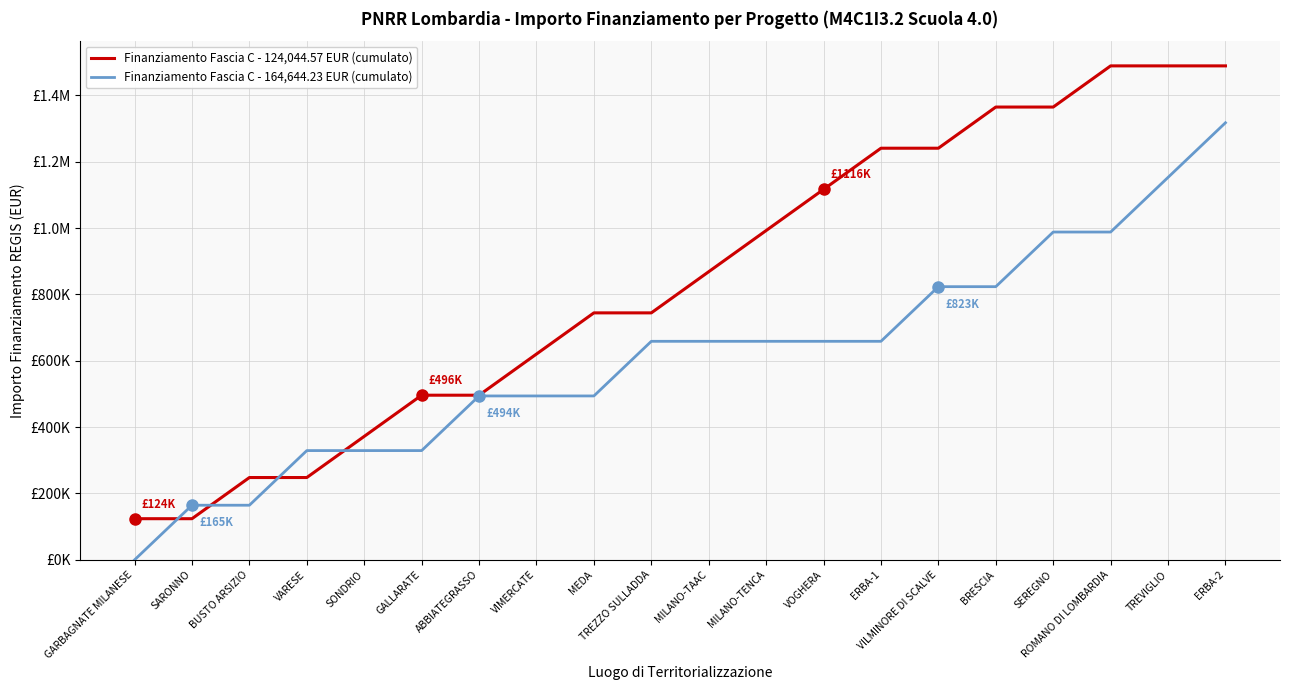

Reading left to right, list all the values displayed in this chart.

Finanziamento Fascia C - 124,044.57 EUR (cumulato): GARBAGNATE MILANESE=124044.6	SARONNO=124044.6	BUSTO ARSIZIO=248089.1	VARESE=248089.1	SONDRIO=372133.7	GALLARATE=496178.3	ABBIATEGRASSO=496178.3	VIMERCATE=620222.9	MEDA=744267.4	TREZZO SULLADDA=744267.4	MILANO-TAAC=868312.0	MILANO-TENCA=992356.6	VOGHERA=1116401.1	ERBA-1=1240445.7	VILMINORE DI SCALVE=1240445.7	BRESCIA=1364490.3	SEREGNO=1364490.3	ROMANO DI LOMBARDIA=1488534.8	TREVIGLIO=1488534.8	ERBA-2=1488534.8
Finanziamento Fascia C - 164,644.23 EUR (cumulato): GARBAGNATE MILANESE=0.0	SARONNO=164644.2	BUSTO ARSIZIO=164644.2	VARESE=329288.5	SONDRIO=329288.5	GALLARATE=329288.5	ABBIATEGRASSO=493932.7	VIMERCATE=493932.7	MEDA=493932.7	TREZZO SULLADDA=658576.9	MILANO-TAAC=658576.9	MILANO-TENCA=658576.9	VOGHERA=658576.9	ERBA-1=658576.9	VILMINORE DI SCALVE=823221.2	BRESCIA=823221.2	SEREGNO=987865.4	ROMANO DI LOMBARDIA=987865.4	TREVIGLIO=1152509.6	ERBA-2=1317153.8